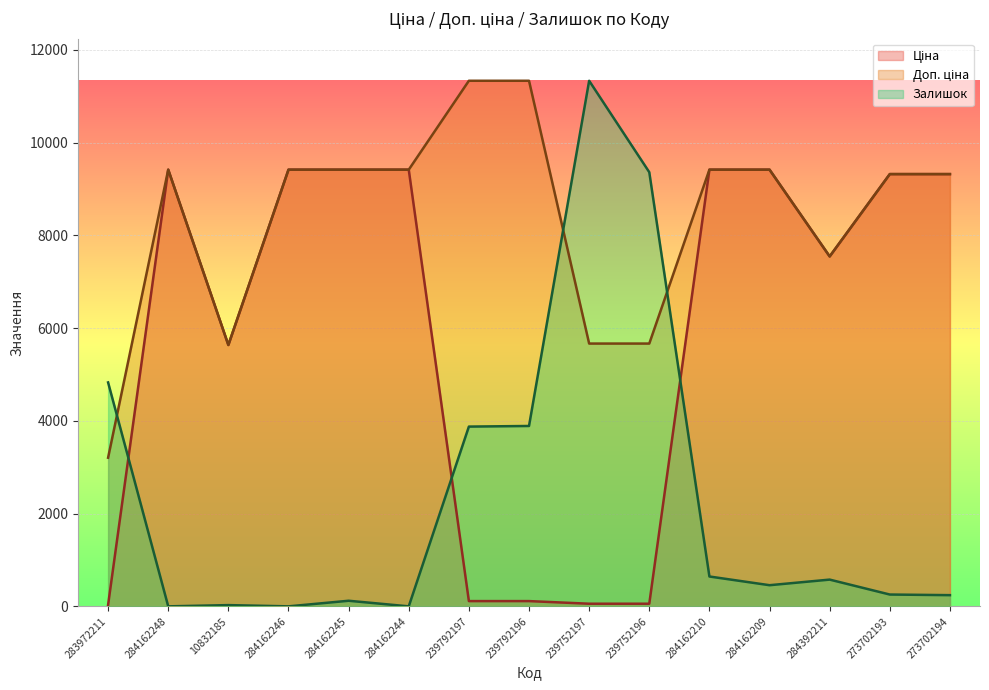

Reading left to right, transcribe all the data shown in this chart.

Ціна: 283972211=32.0	284162248=9416.9	10832185=5636.0	284162246=9416.9	284162245=9416.9	284162244=9416.9	239792197=113.3	239792196=113.3	239752197=56.7	239752196=56.7	284162210=9416.9	284162209=9416.9	284392211=7545.9	273702193=9321.4	273702194=9321.4
Доп. ціна: 283972211=3205.0	284162248=9416.9	10832185=5636.0	284162246=9416.9	284162245=9416.9	284162244=9416.9	239792197=11334.0	239792196=11334.0	239752197=5667.0	239752196=5667.0	284162210=9416.9	284162209=9416.9	284392211=7545.9	273702193=9321.4	273702194=9321.4
Залишок: 283972211=4828.7	284162248=0.0	10832185=26.8	284162246=0.0	284162245=120.7	284162244=0.0	239792197=3876.4	239792196=3889.8	239752197=11334.0	239752196=9362.3	284162210=643.8	284162209=456.0	284392211=576.8	273702193=254.8	273702194=241.4